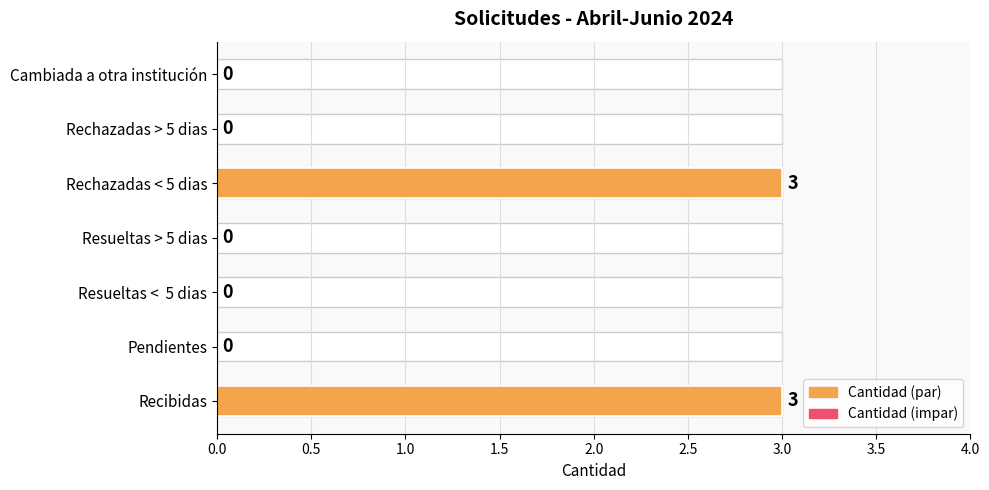

How many bars are there in total?

7